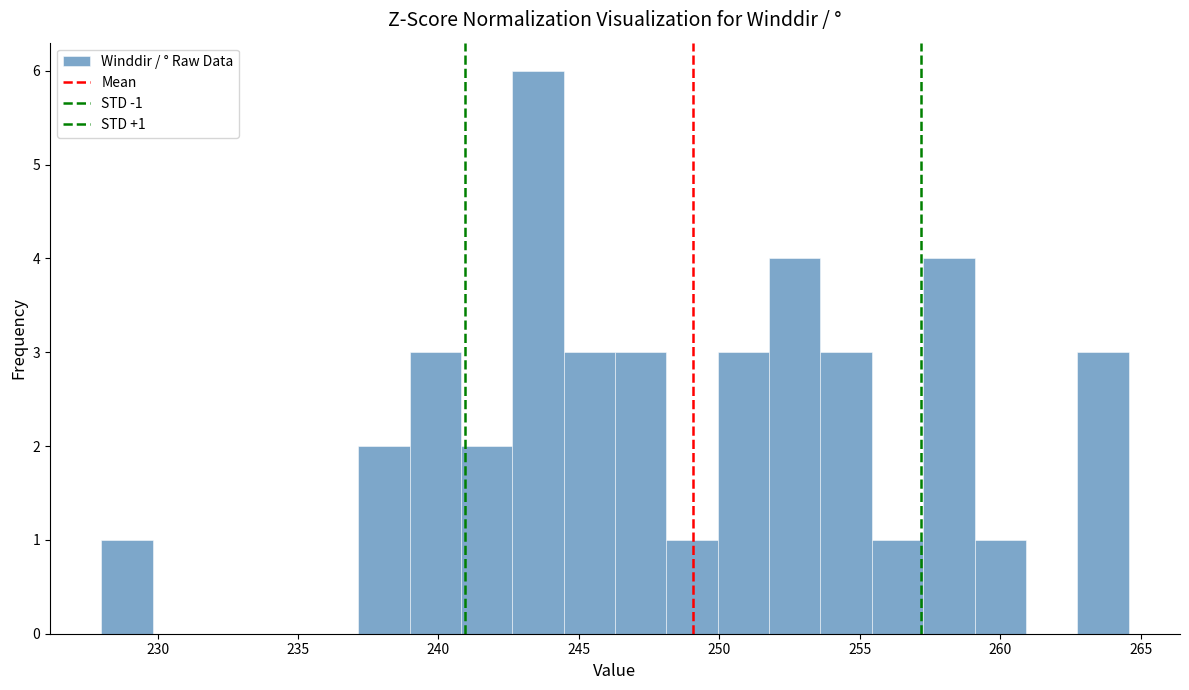

Read against the x-axis, roughly where is the centre of the tallest bar?

243.5